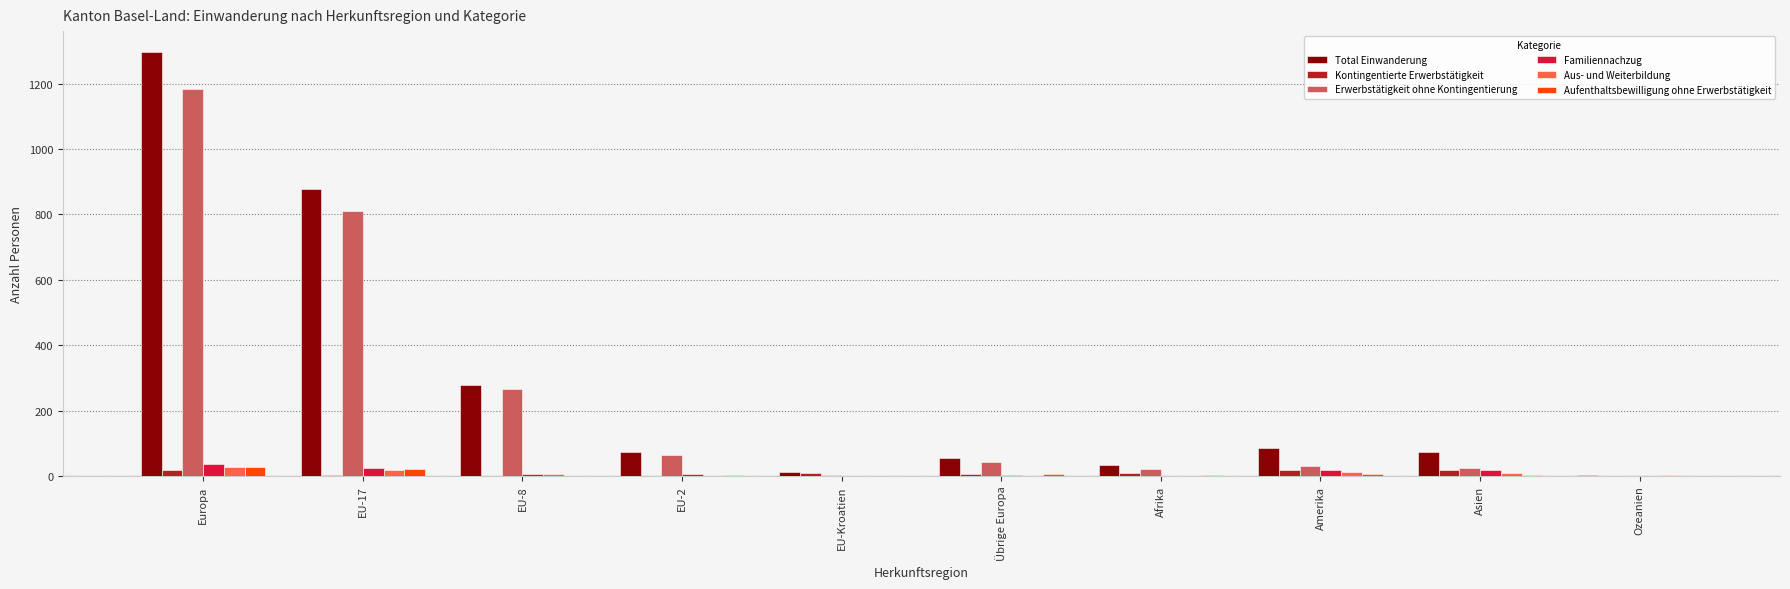

What is the total value across all series at EU-17?

1754